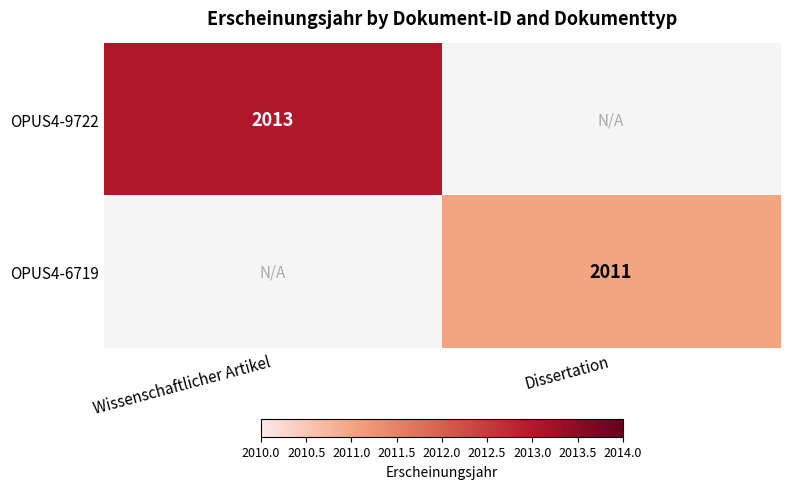

Is it true that OPUS4-9722 equals 876.3 at Wissenschaftlicher Artikel?

False